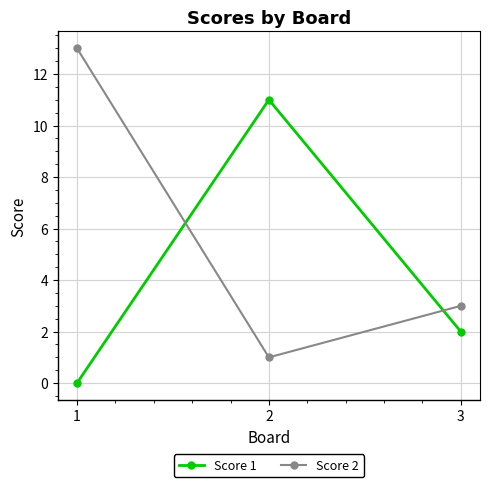

Which series changed the most between 2 and 3?

Score 1